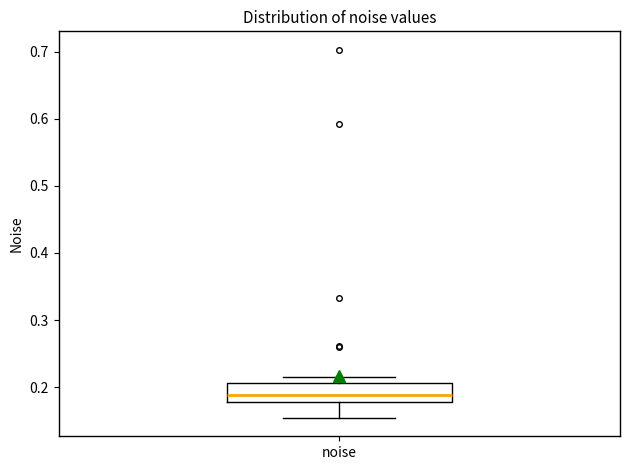

Transcribe this box plot: give where the median line is, the range the box spans, and where the two whiskers end, as read against the y-axis. The values are not printed on the chart, so give them approximately, as read against the axis.

median 0.19, box 0.18 to 0.21, whiskers 0.15 to 0.22